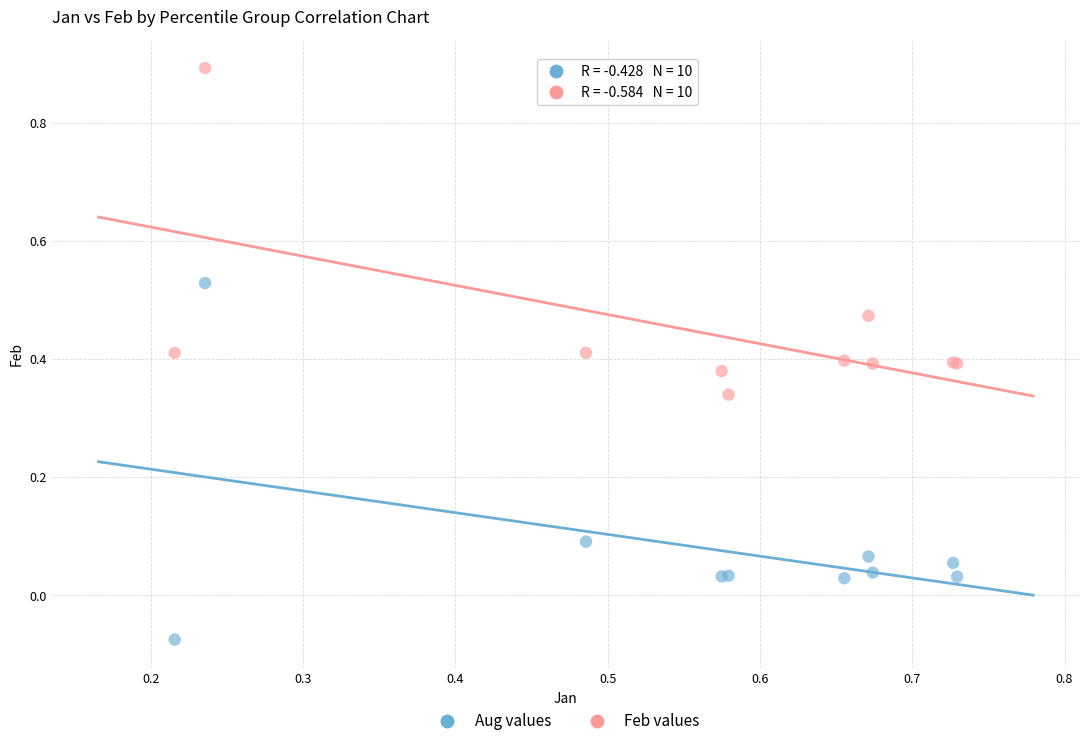

Which series contains the lowest Y value?

Aug values